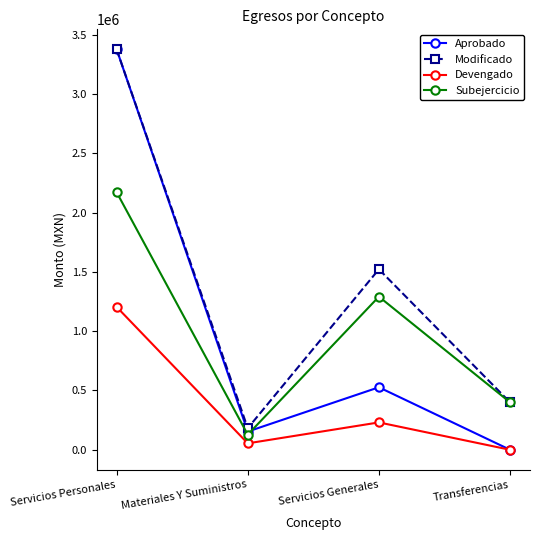

What position from the left is Materiales Y Suministros?

2